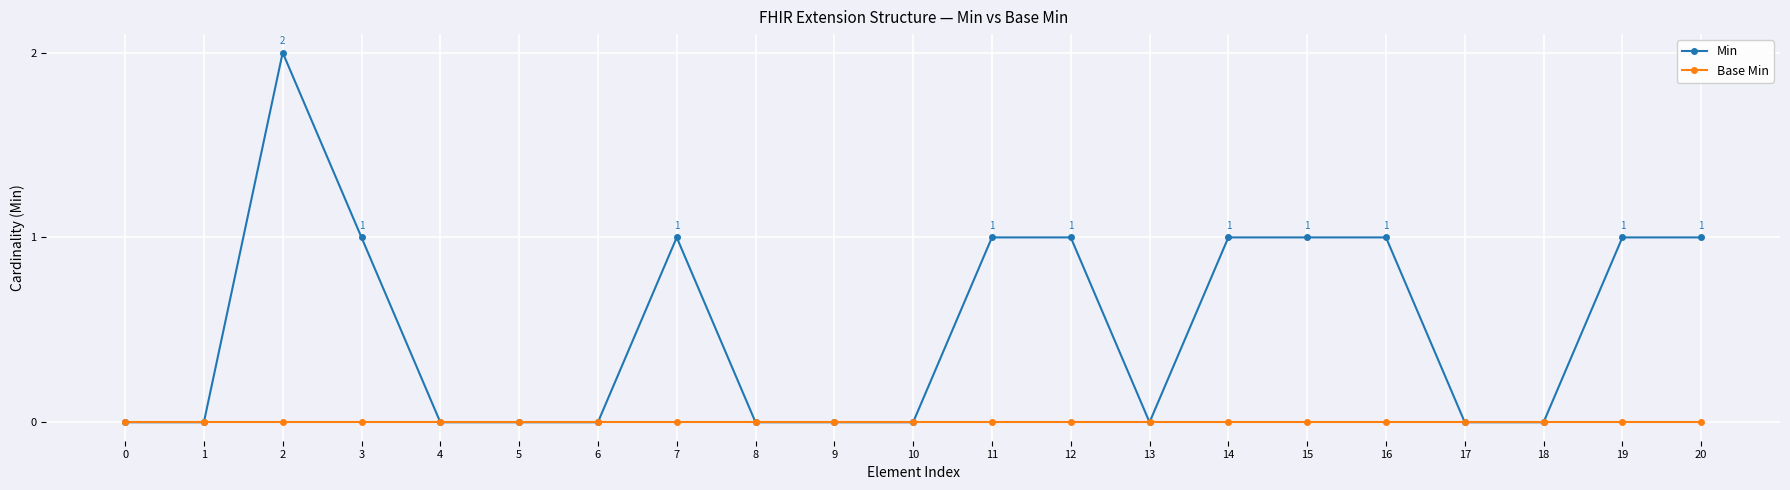

At which label does Min reach its peak?

2